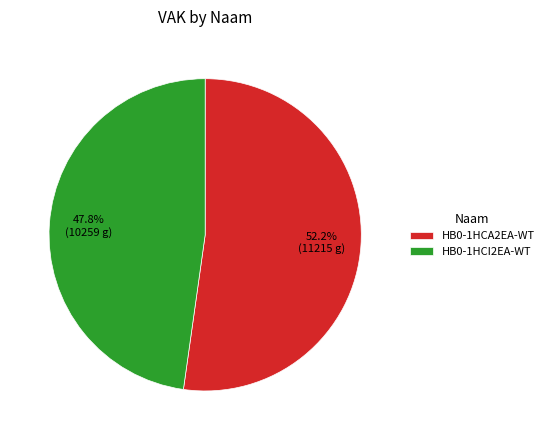

The HB0-1HCI2EA-WT slice represents 48% of the pie. True or false?

True